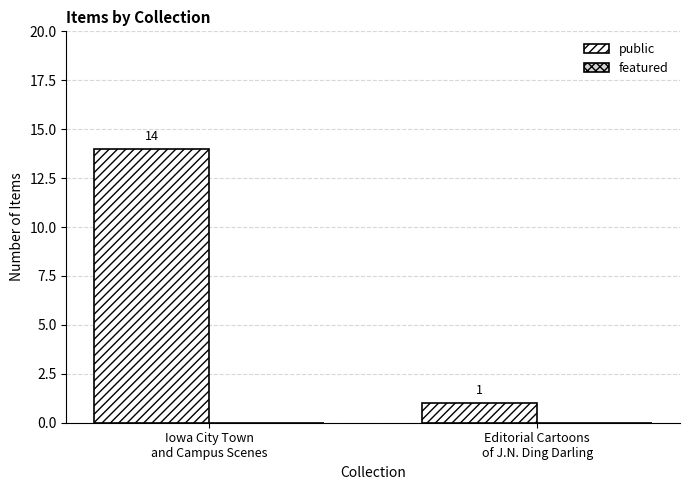

Which category has the highest value across all series?

Iowa City Town
and Campus Scenes